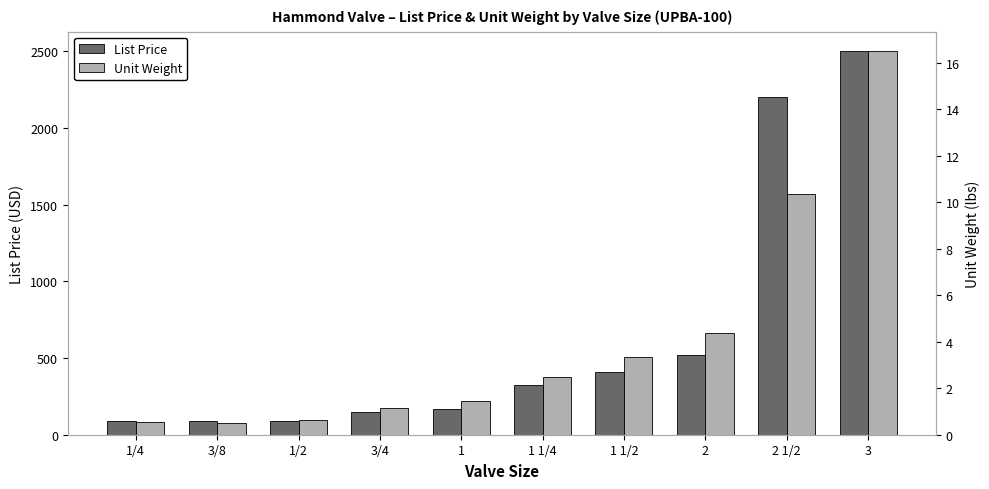

How many bars are there in total?

20